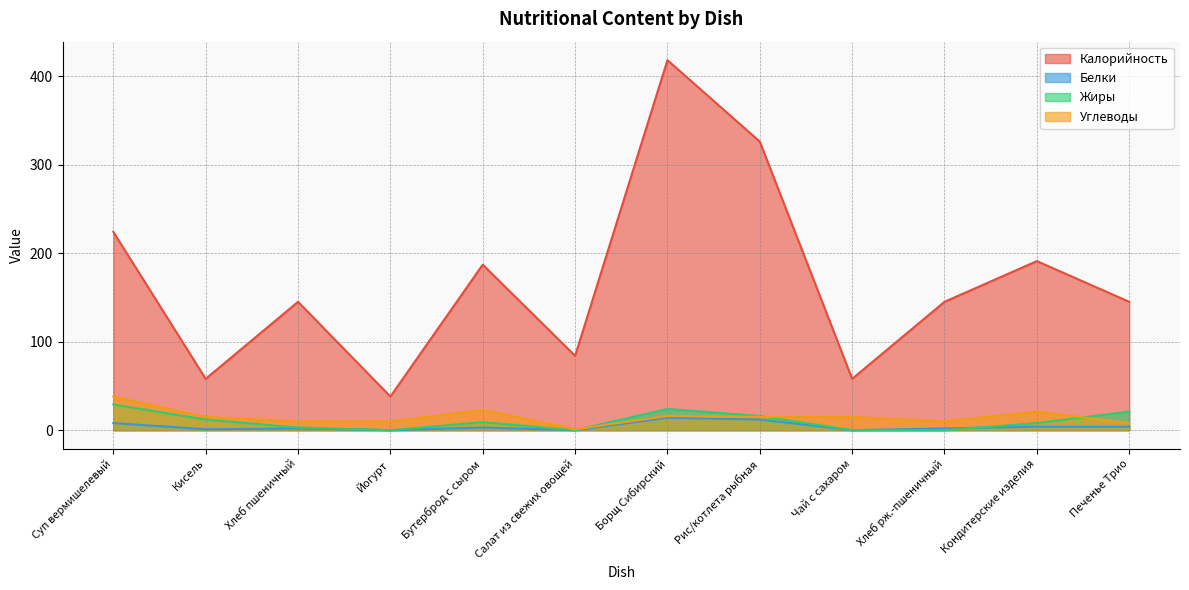

How many lines are shown in the chart?

4